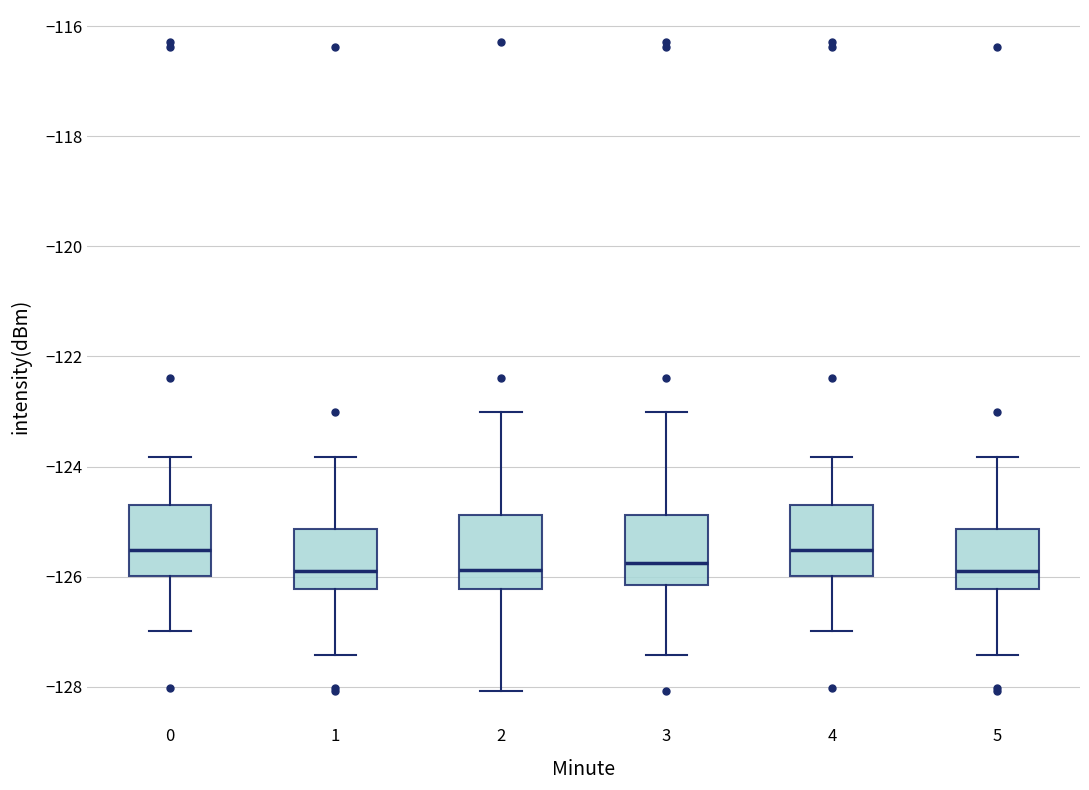

Where does the lower whisker of the box at x = 3 end on the y-axis? The values are not printed on the chart, so give them approximately, as read against the axis.

-127.4